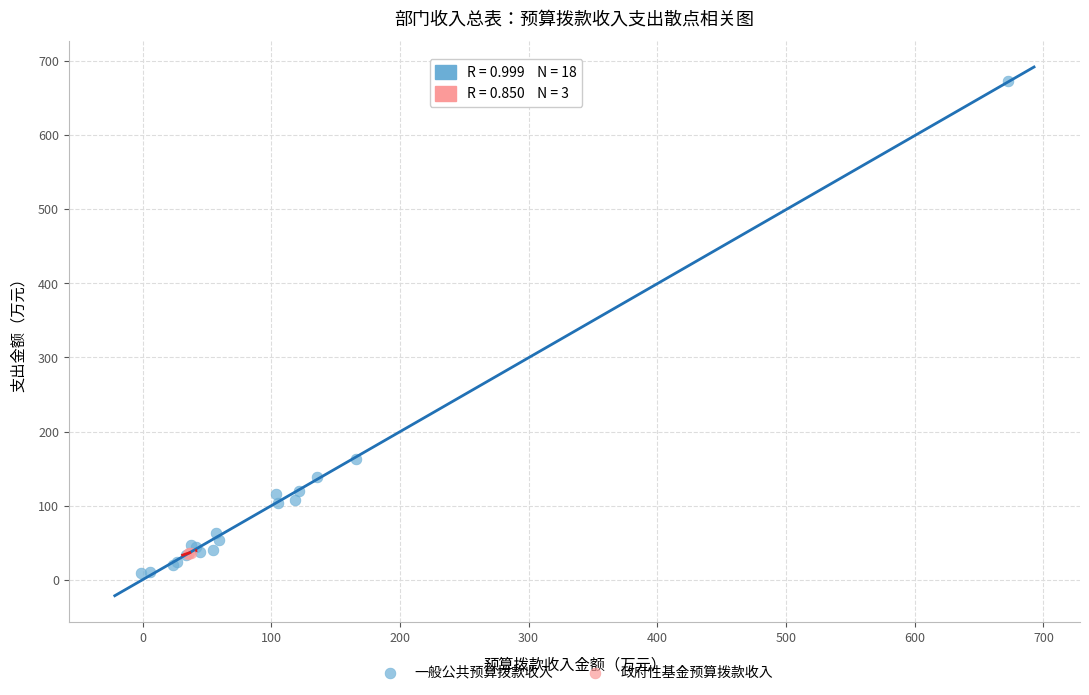

Which series has the largest Y range (max minus min)?

一般公共预算拨款收入